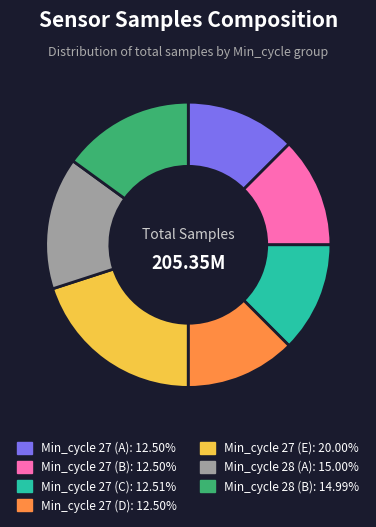

Is there any slice that represents more than half of the pie?

No